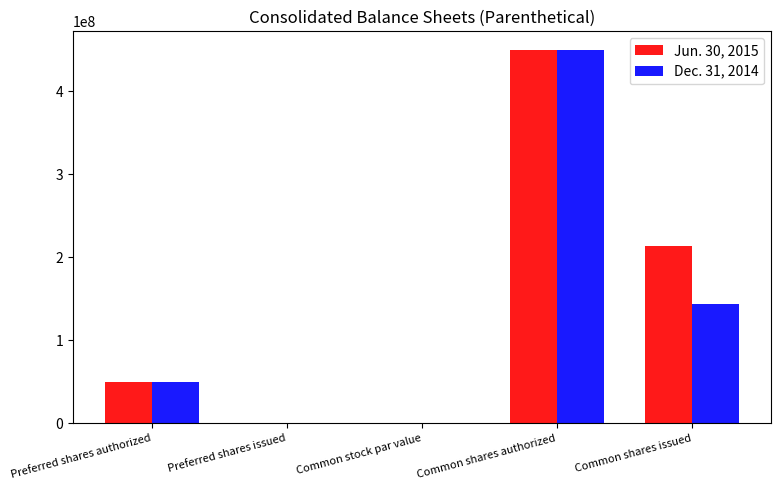

Which label corresponds to the largest value in the chart?

Common shares authorized